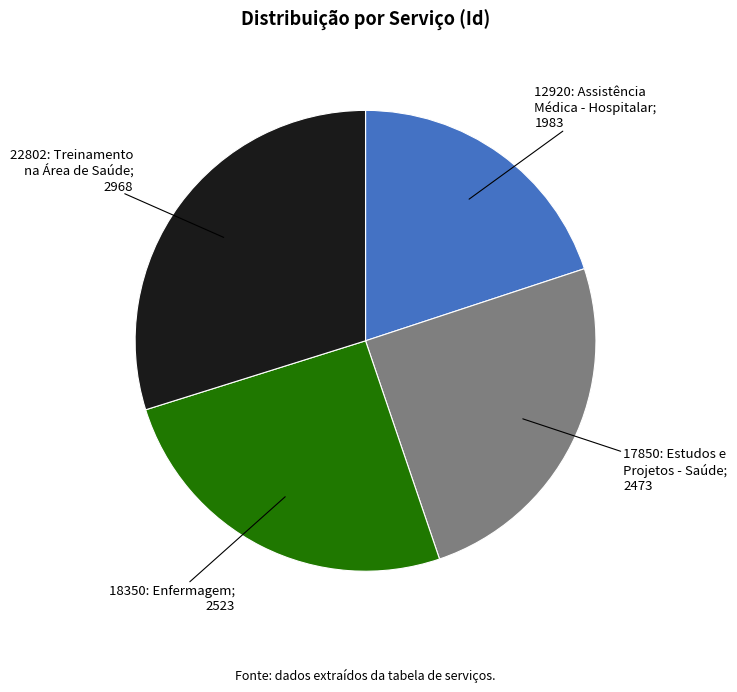

Is there any slice that represents more than half of the pie?

No